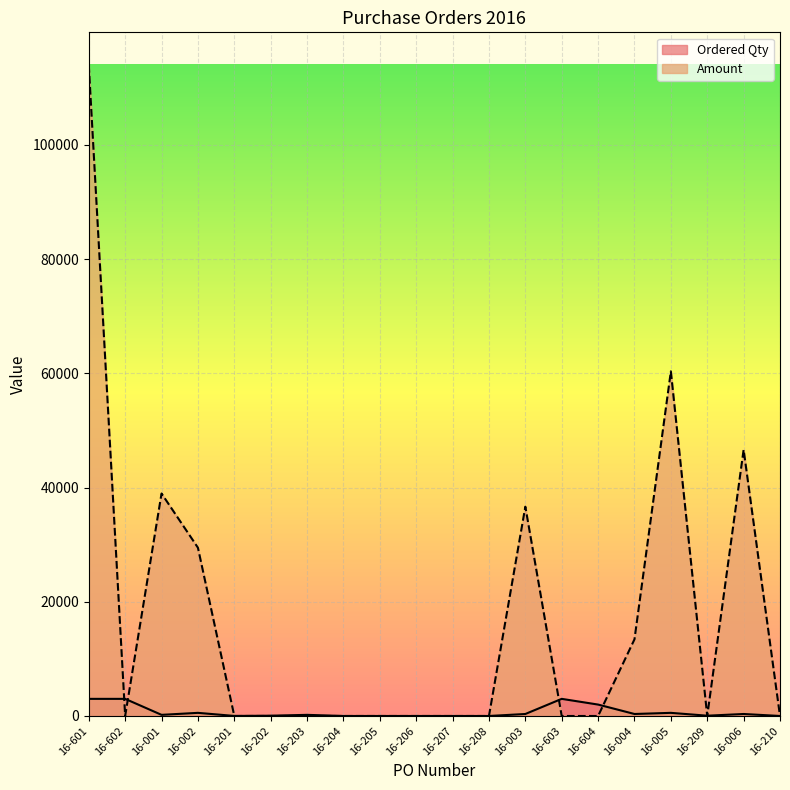

True or false: Ordered Qty and Amount intersect in this chart.

True